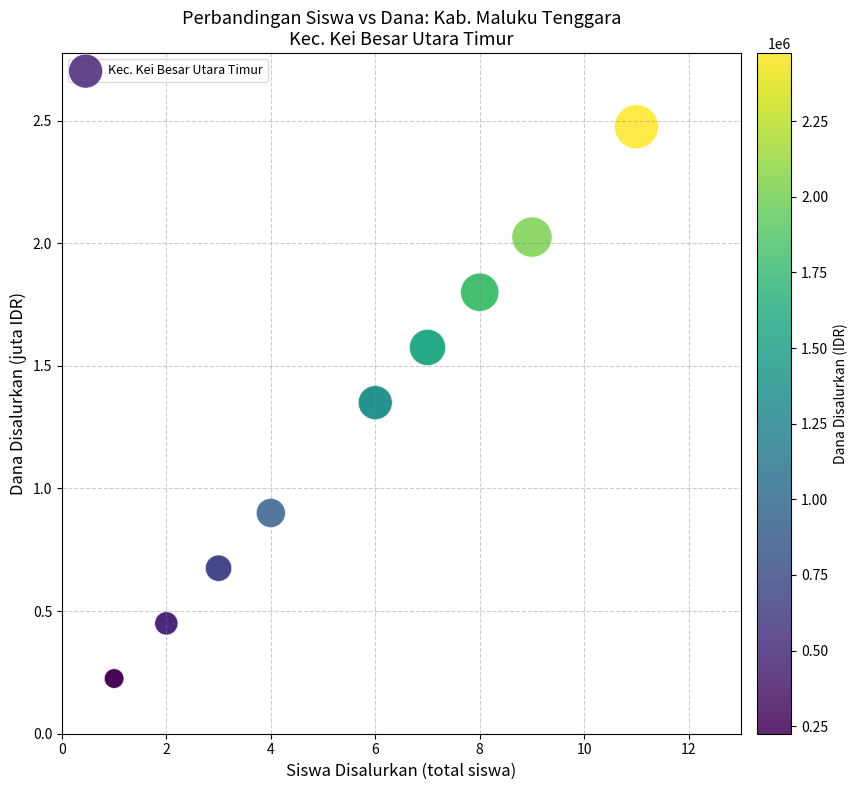

What Y value in the scatter plot is closest to 1?

0.9